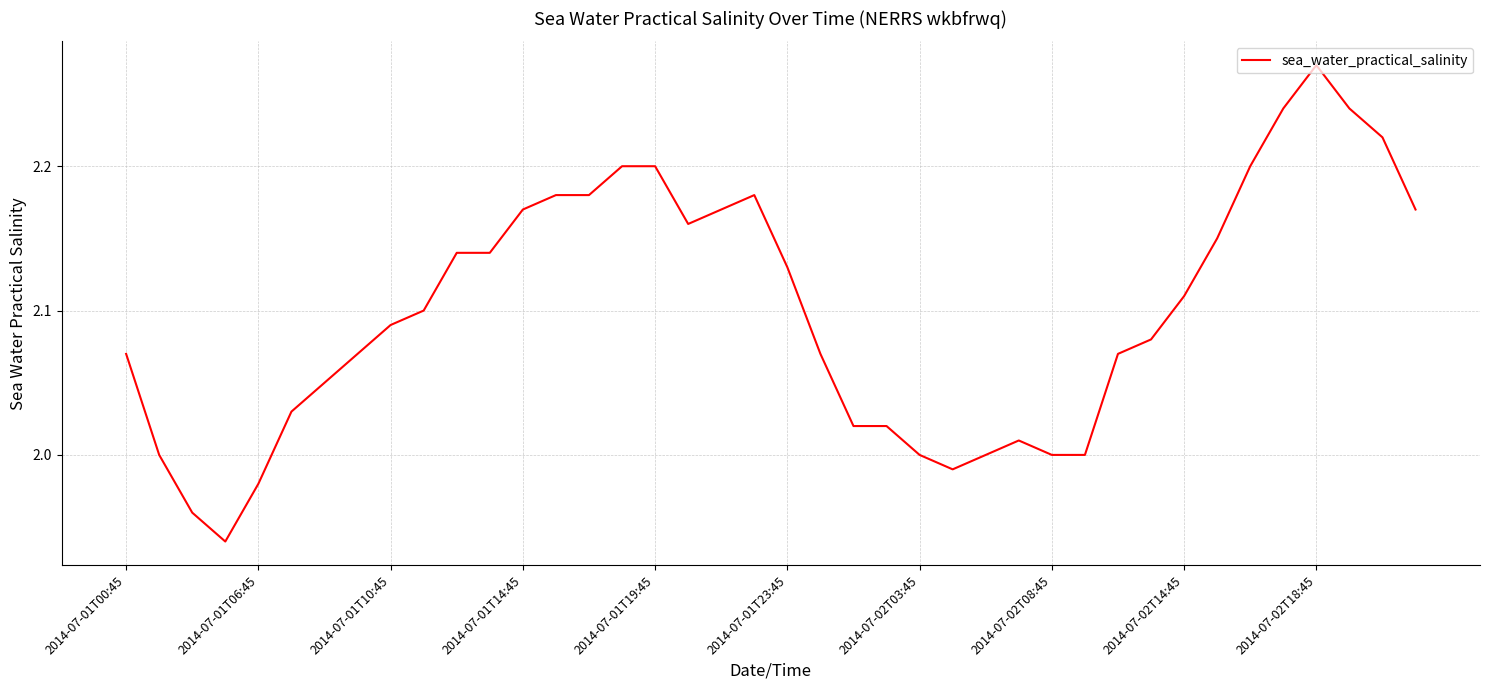

What is the difference between the maximum and minimum values?

0.3